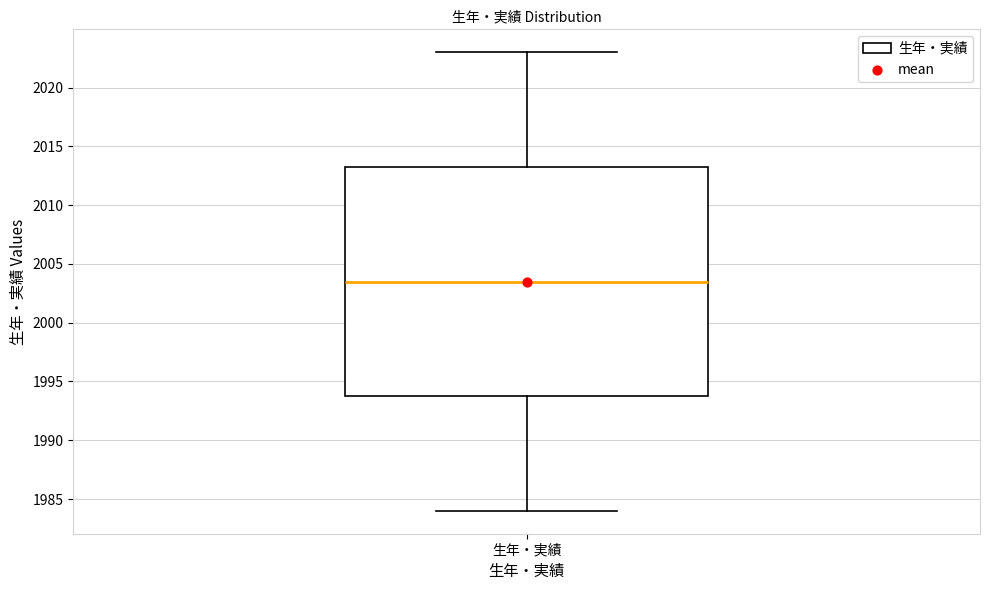

Transcribe this box plot: give where the median line is, the range the box spans, and where the two whiskers end, as read against the y-axis. The values are not printed on the chart, so give them approximately, as read against the axis.

median 2003.5, box 1994.0 to 2013.5, whiskers 1984.0 to 2023.0